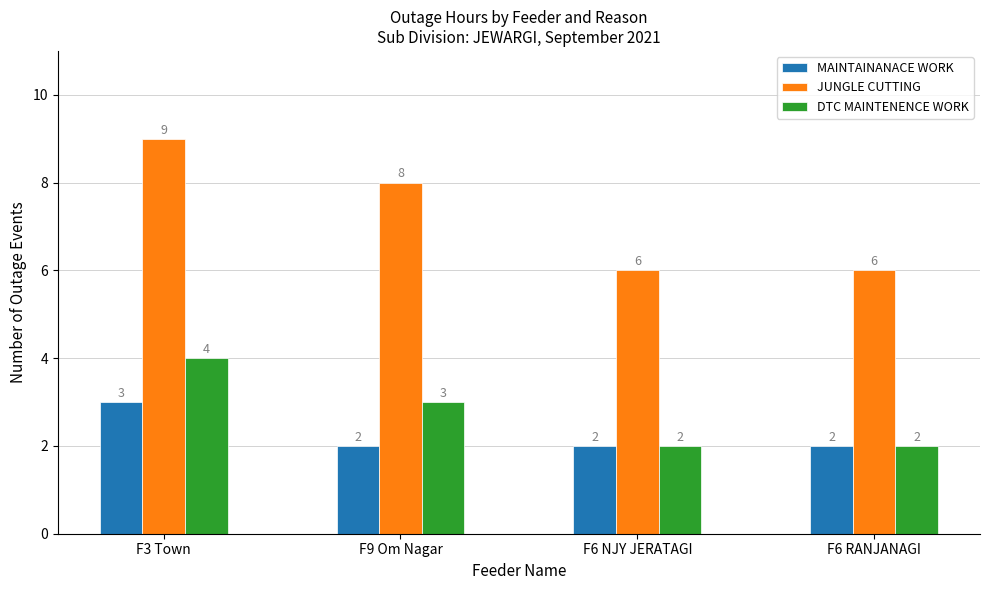

What is the difference between the second highest and minimum values in the JUNGLE CUTTING series?

2